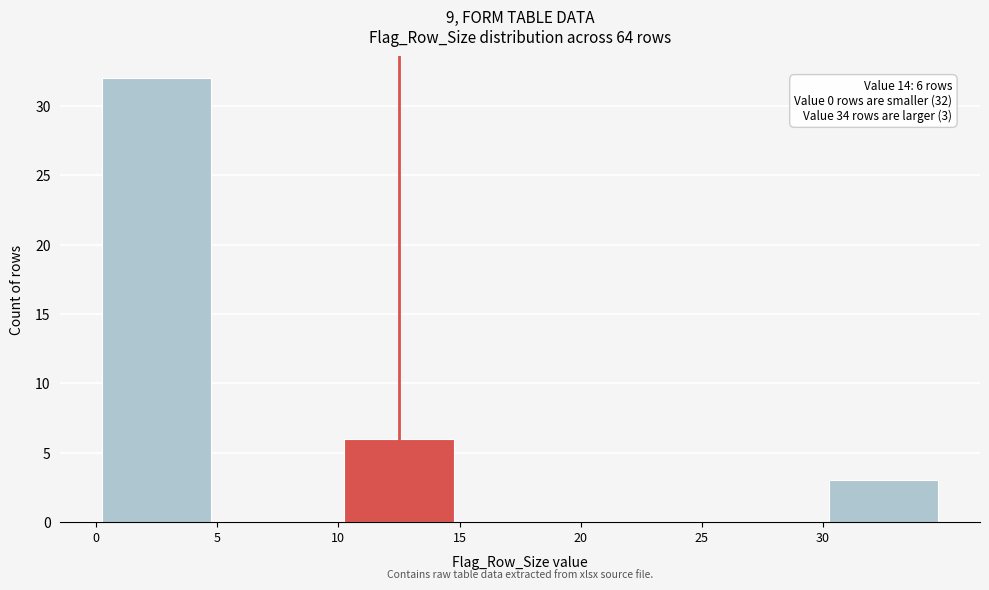

Which range on the x-axis has the tallest bar?

0 to 5